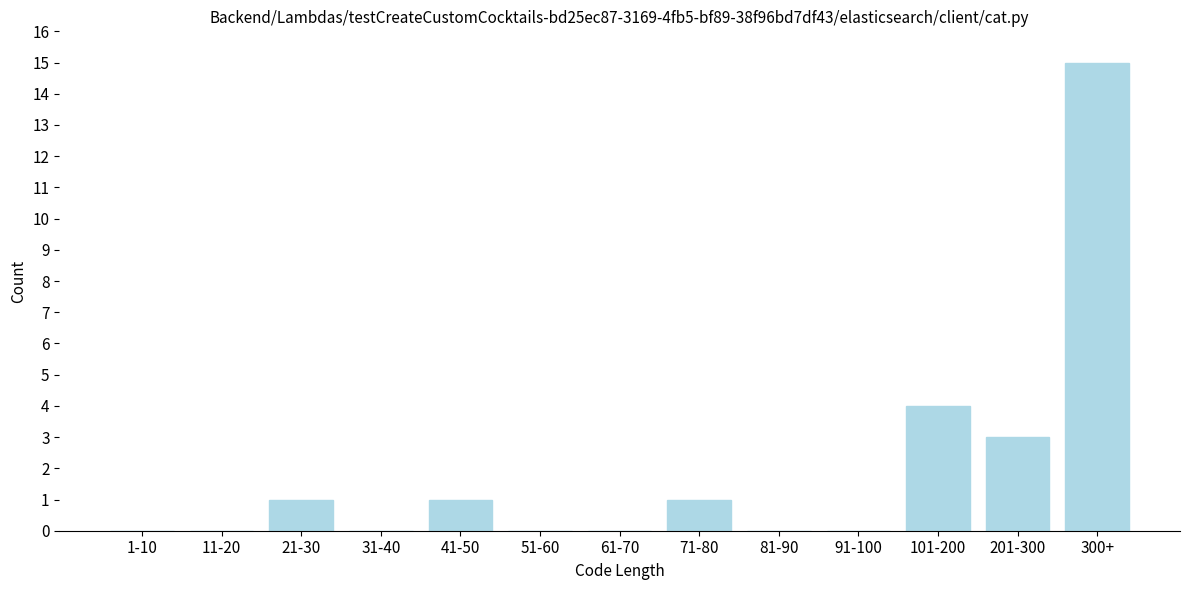

Reading right to left, list all the values displayed in this chart.

300+=15	201-300=3	101-200=4	91-100=0	81-90=0	71-80=1	61-70=0	51-60=0	41-50=1	31-40=0	21-30=1	11-20=0	1-10=0